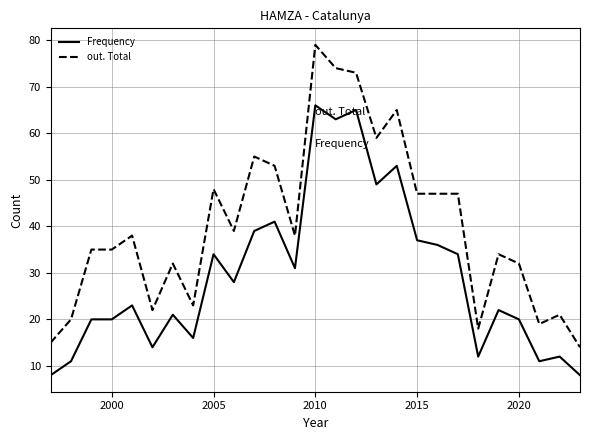

True or false: Frequency and out. Total intersect in this chart.

False